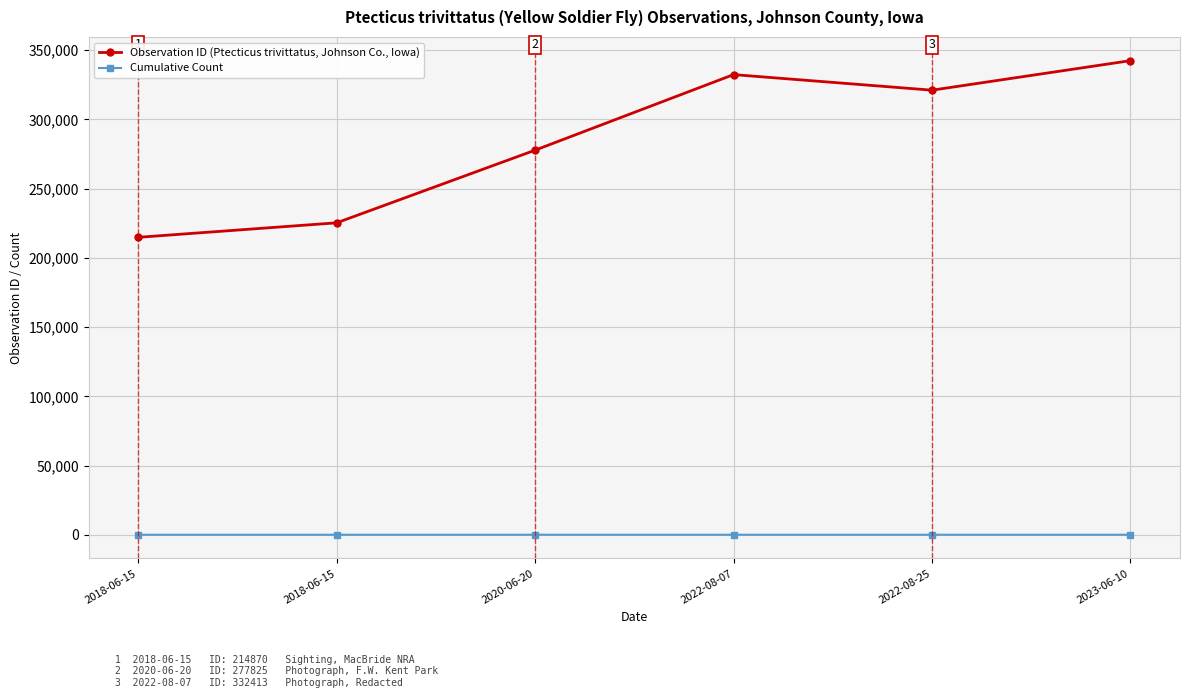

True or false: Observation ID (Ptecticus trivittatus, Johnson Co., Iowa) and Cumulative Count cross at least once.

False